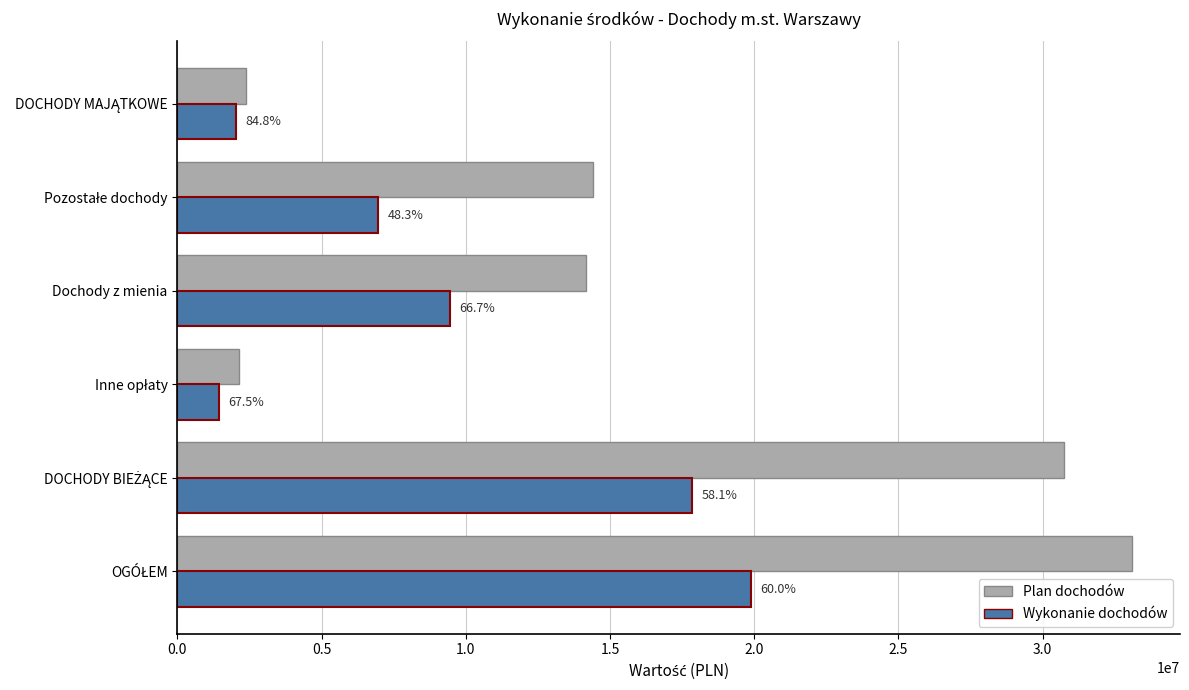

What are all the series names shown in the legend?

Plan dochodów, Wykonanie dochodów